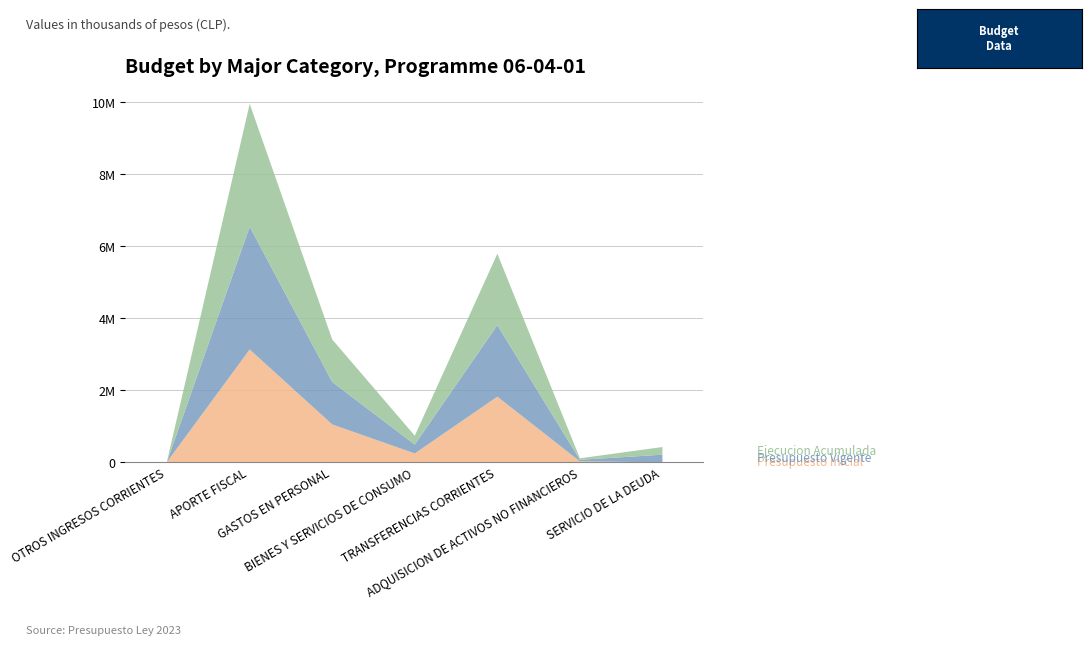

List the labels in order of Presupuesto Inicial value, largest first.

APORTE FISCAL, TRANSFERENCIAS CORRIENTES, GASTOS EN PERSONAL, BIENES Y SERVICIOS DE CONSUMO, ADQUISICION DE ACTIVOS NO FINANCIEROS, OTROS INGRESOS CORRIENTES, SERVICIO DE LA DEUDA